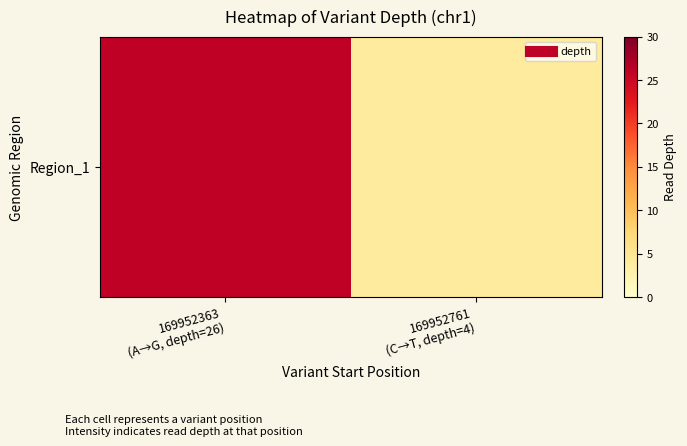

Between 169952363
(A→G, depth=26) and 169952761
(C→T, depth=4), which is larger?

169952363
(A→G, depth=26)